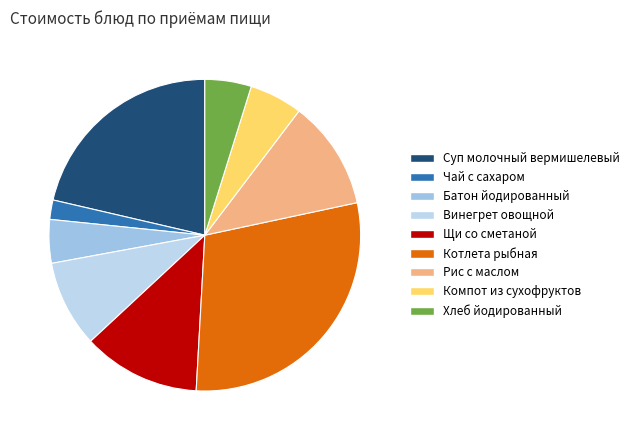

What is the change in value from Компот из сухофруктов to Хлеб йодированный?

-0.6